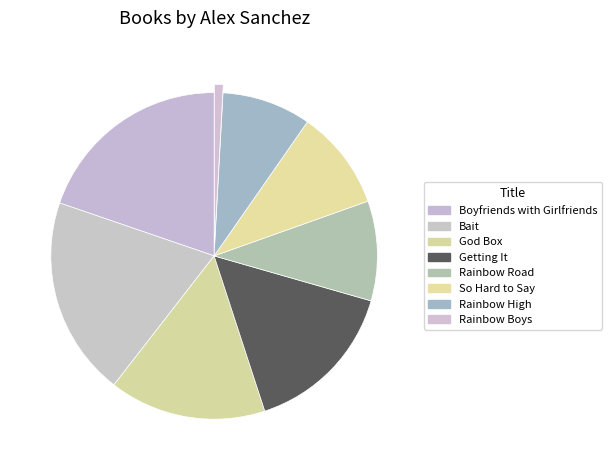

How many segments does this pie chart have?

8